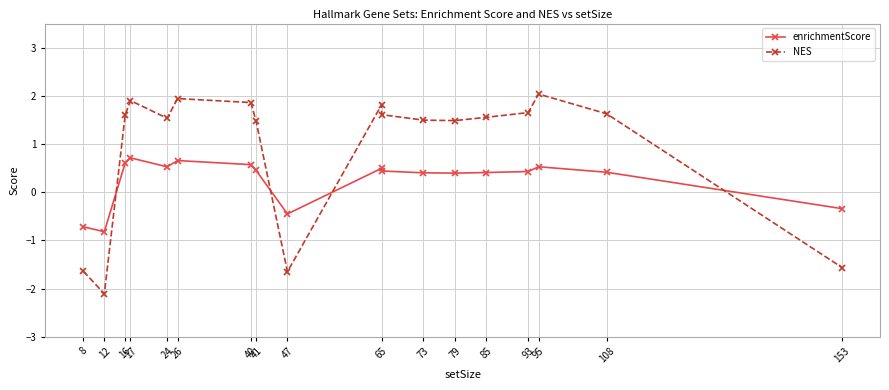

What is the difference between the second highest and second lowest values in the NES series?

3.6